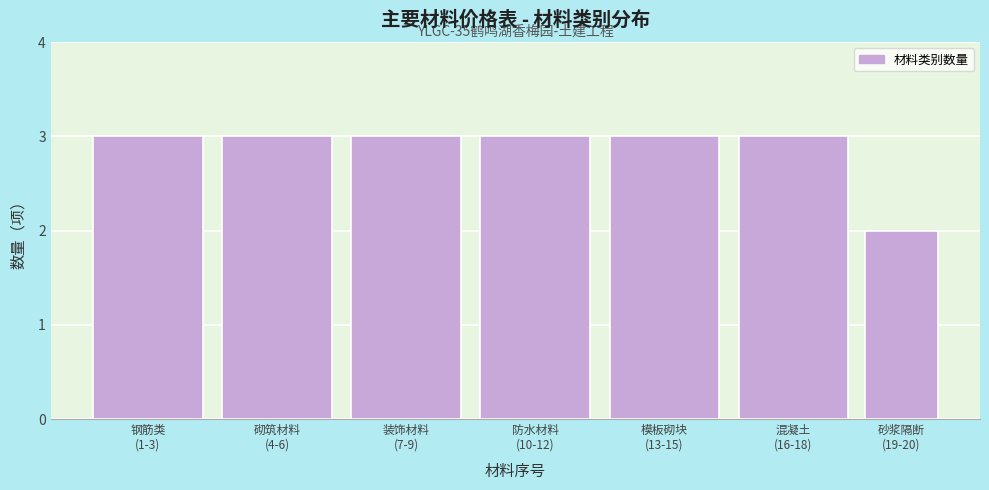

Reading left to right, extract all data points from this chart.

3	3	3	3	3	3	2